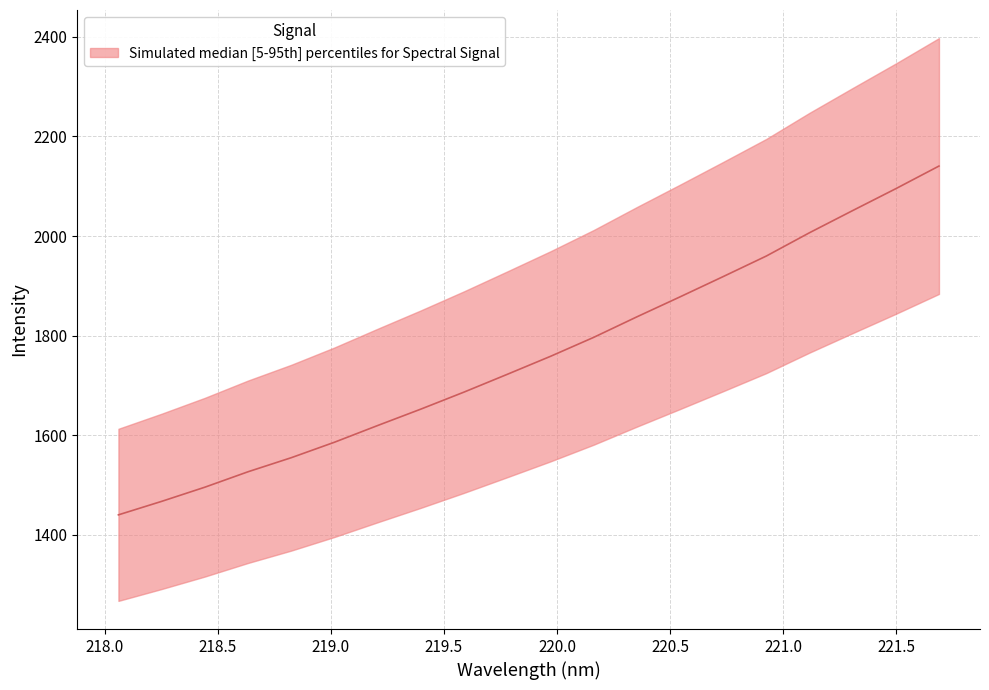

The value at 218.8244 is 1554.8. True or false?

True